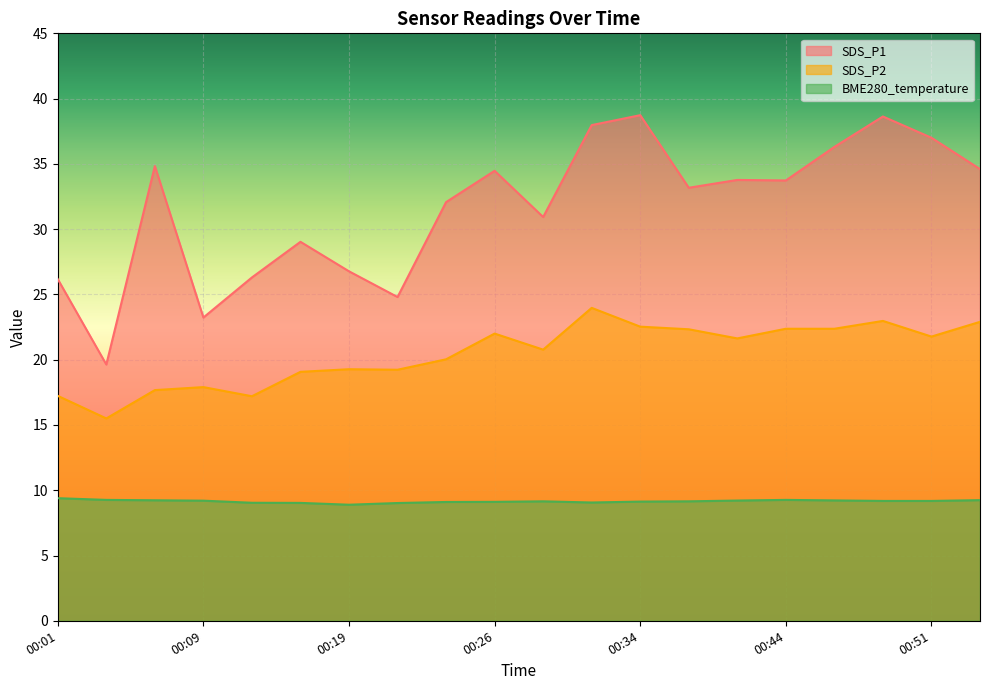

What is the sum of the SDS_P1 values at 00:22 and 00:46?

61.1